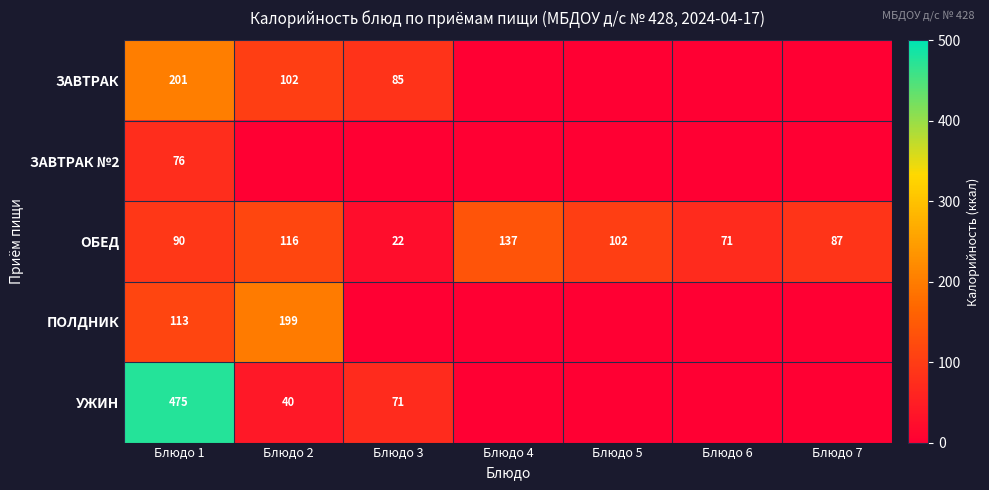

The ЗАВТРАК №2 series shows 76 at Блюдо 1. True or false?

True